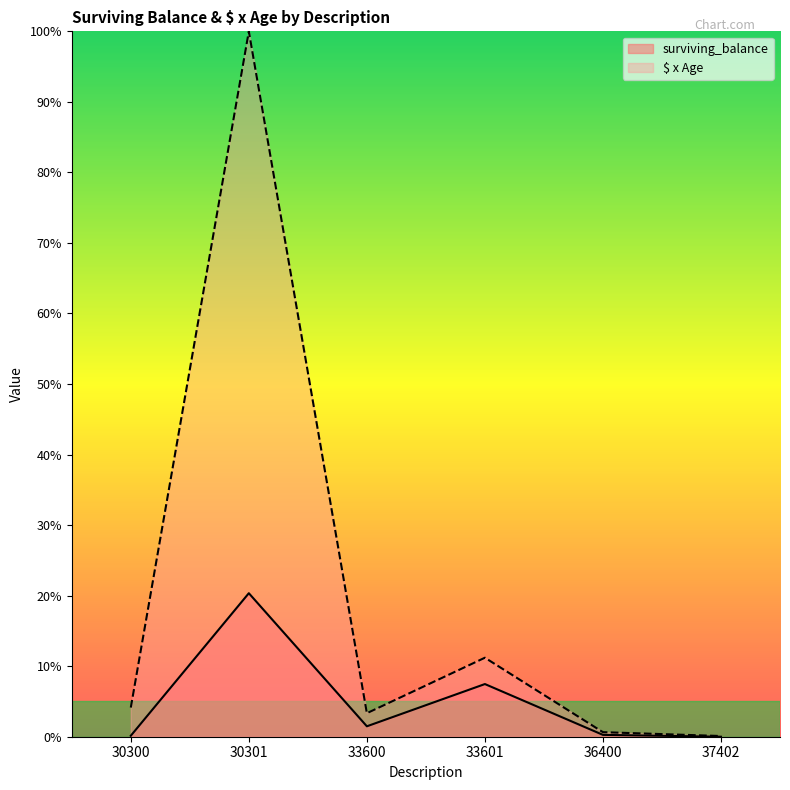

Where is the first local maximum for $ x Age?

30301